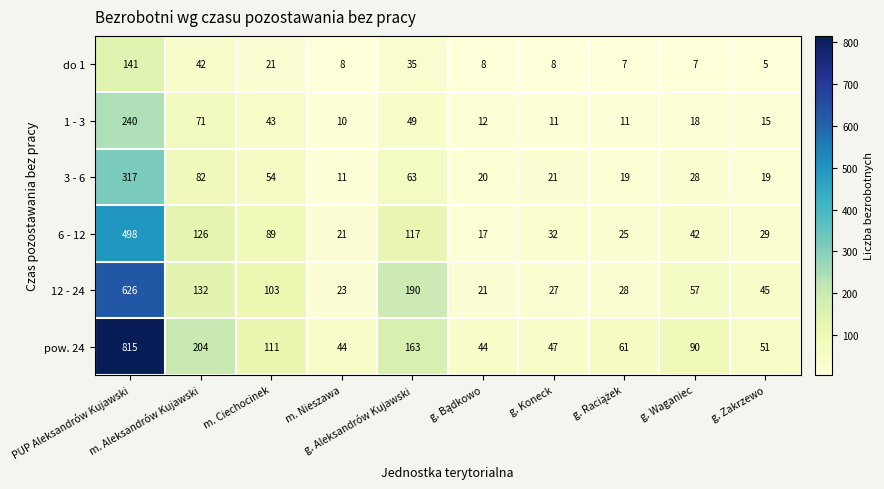

At which category is the sum across all series the highest?

PUP Aleksandrów Kujawski